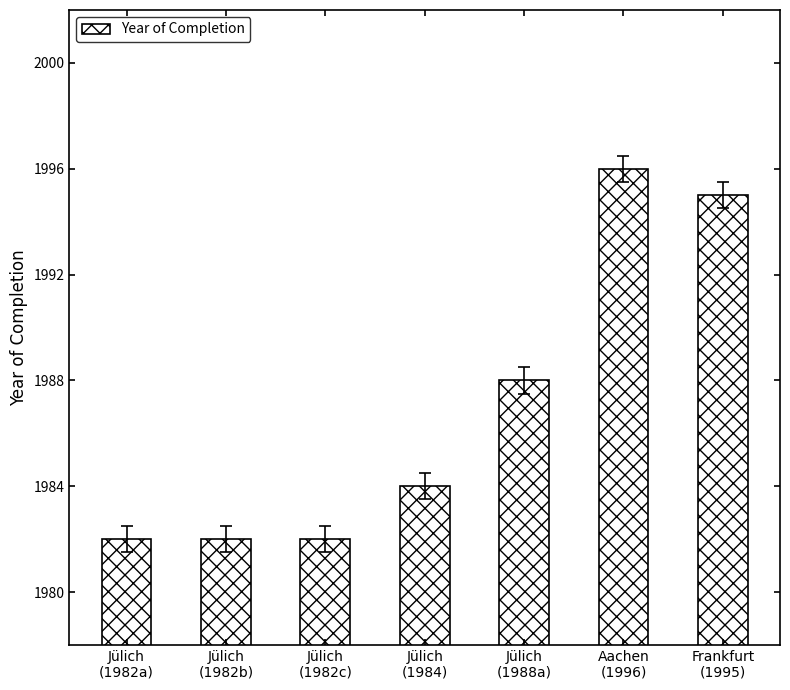

Count the number of data series in this chart.

1